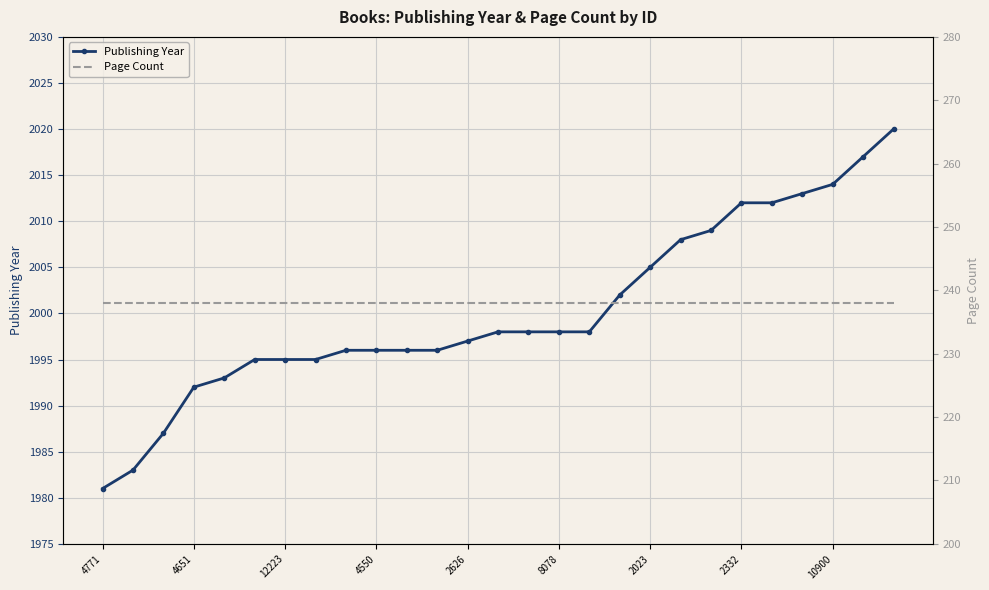

Is it true that Page Count equals 238 at 26?

True